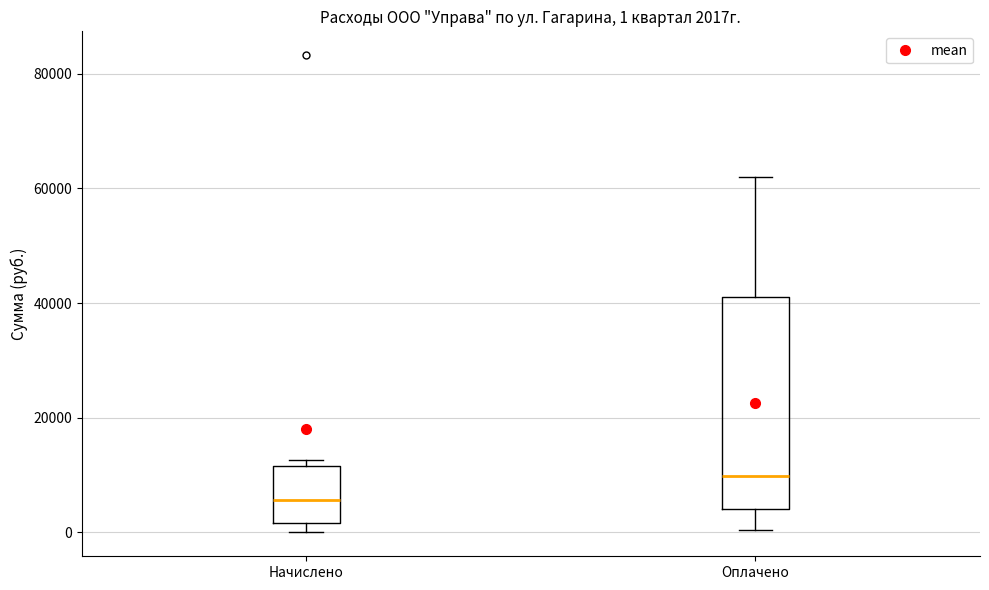

Comparing the boxes themselves (not the whiskers), which one is the tallest?

Оплачено